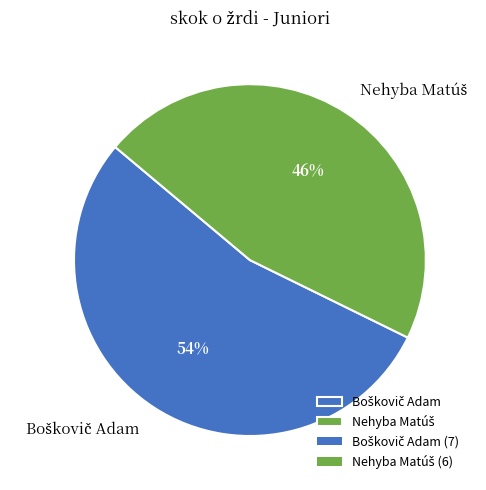

To the nearest percent, what is the average slice percentage?

50%